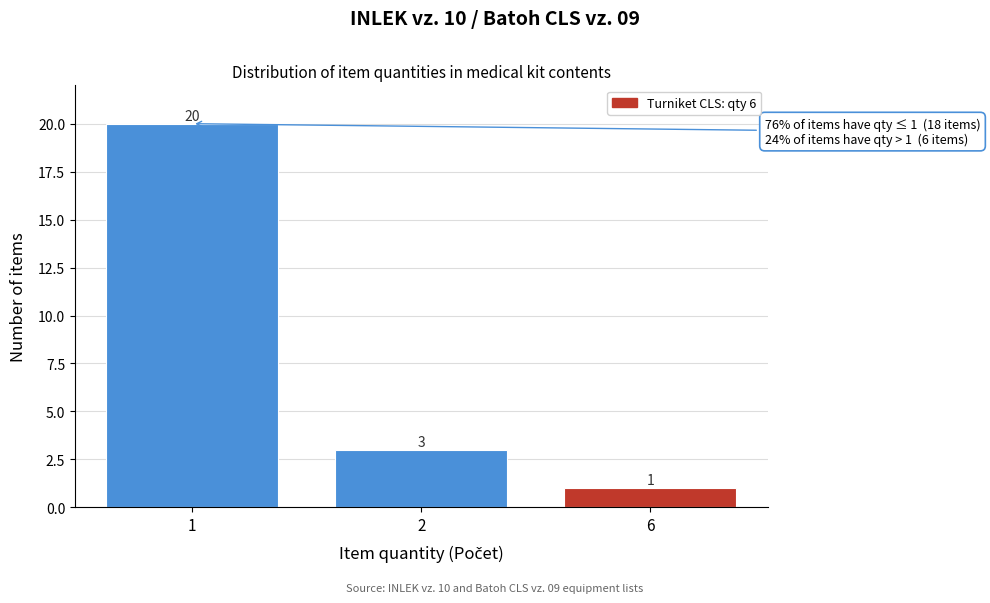

Reading right to left, list all the values displayed in this chart.

6=1	2=3	1=20